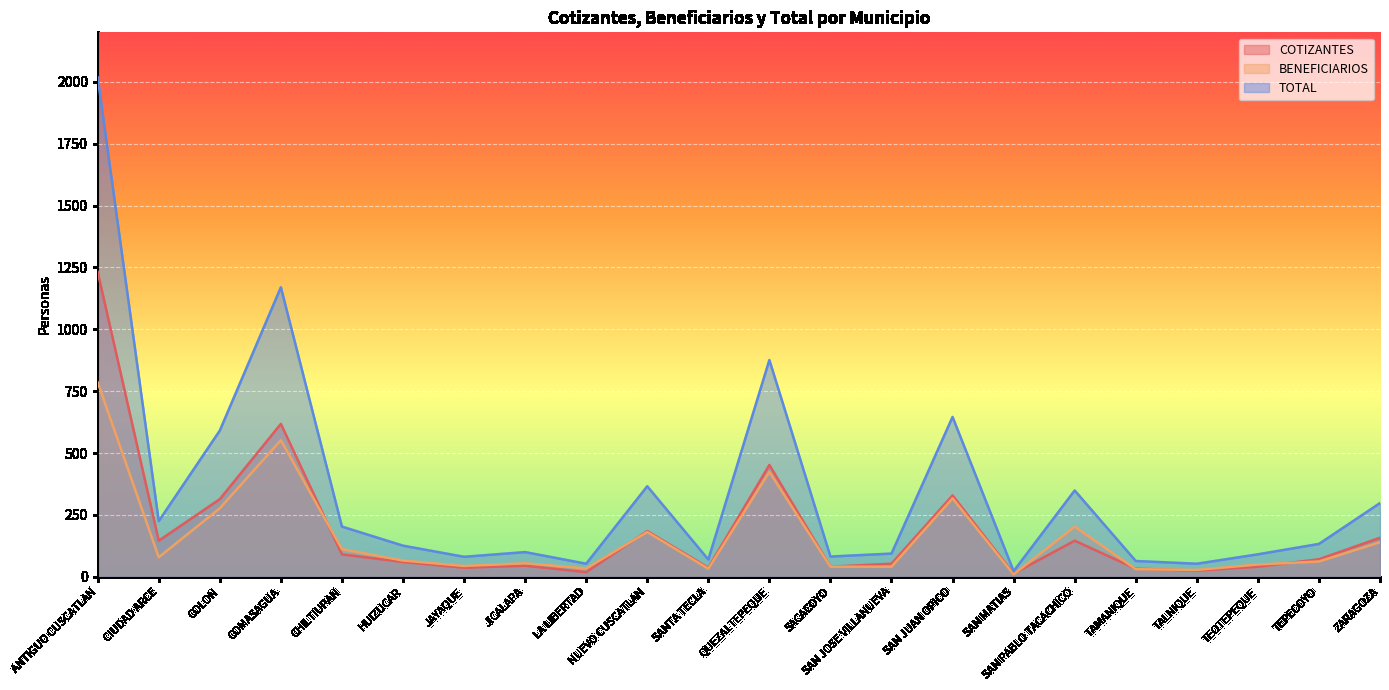

Which category has the highest value across all series?

ANTIGUO CUSCATLAN